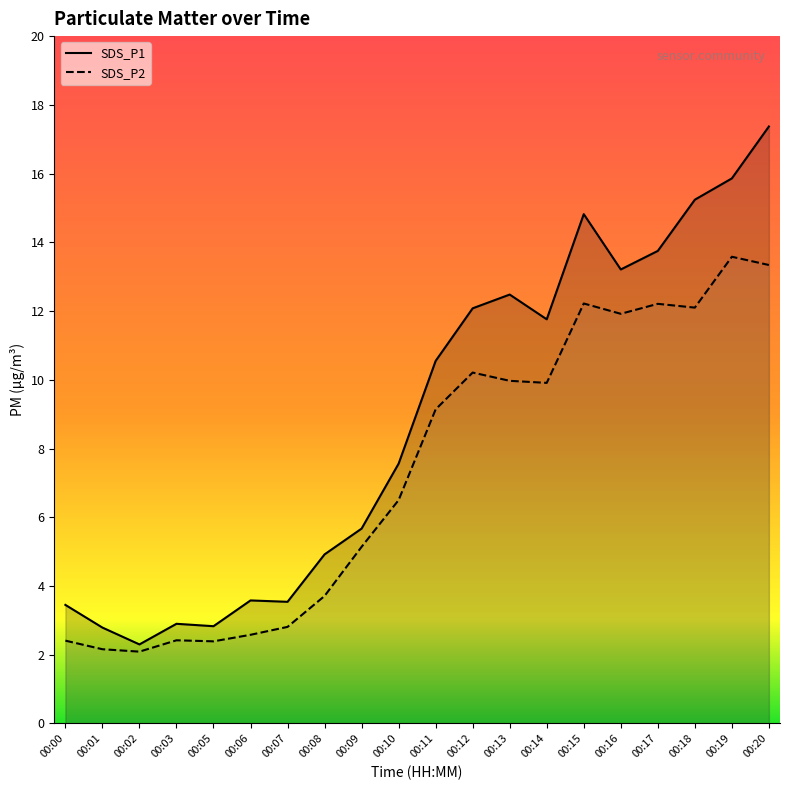

How many interior local peaks does the SDS_P2 series have?

5